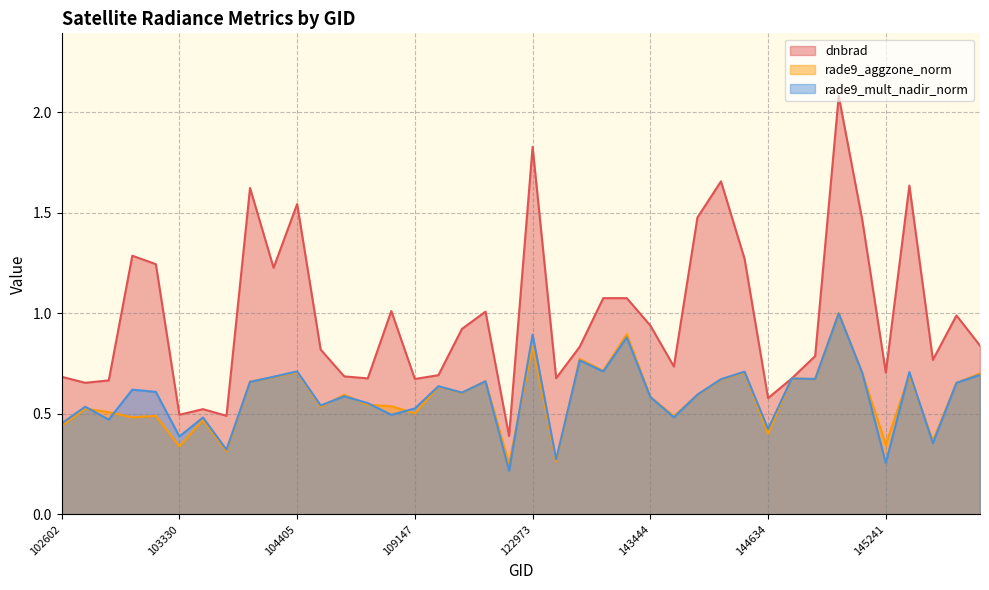

Which series has the widest spread of values?

dnbrad